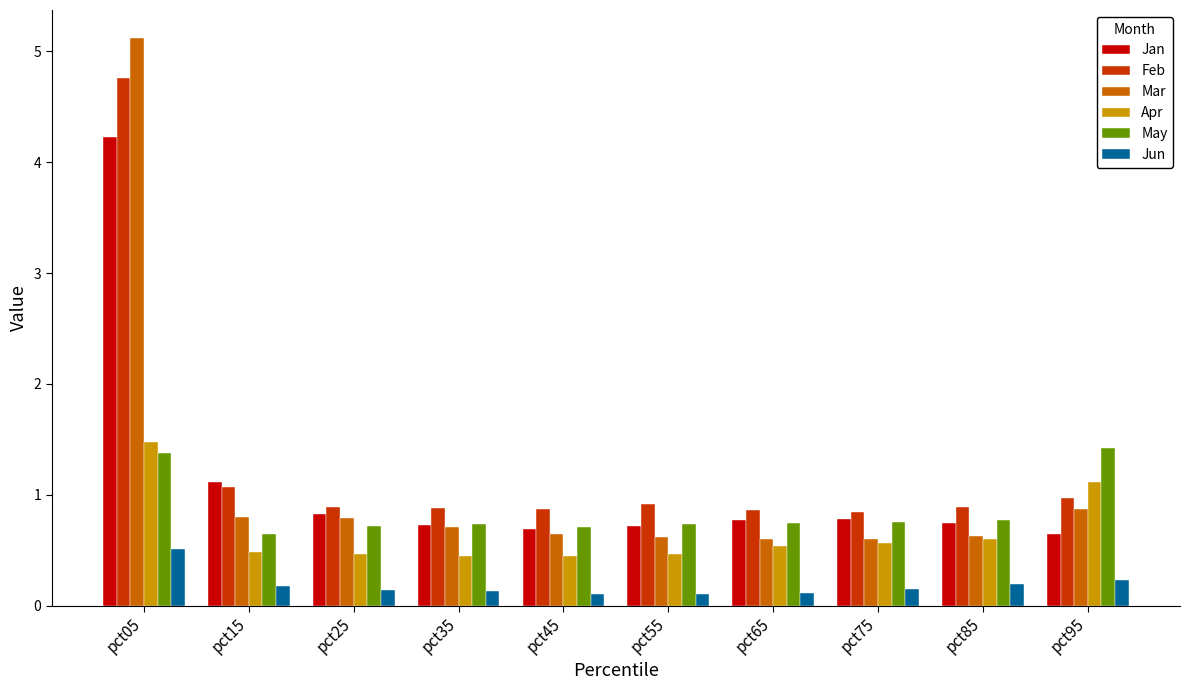

Where is Jan nearest to the value 2?

pct15